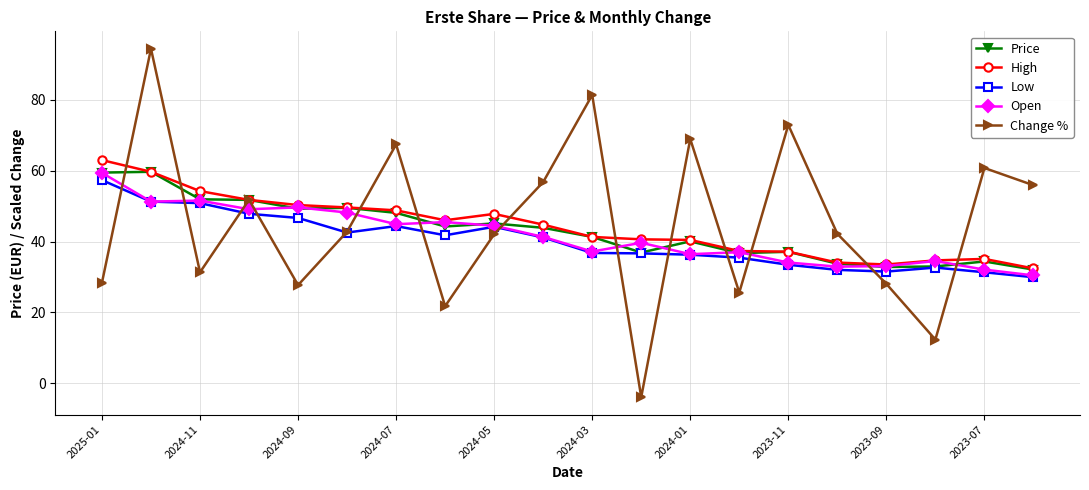

Does the chart display data point markers on the line(s)?

Yes